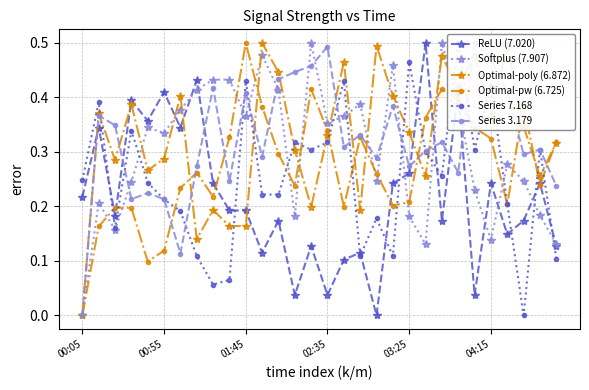

After their last crossing, which series has the higher values: Optimal-poly (6.872) or ReLU (7.020)?

Optimal-poly (6.872)